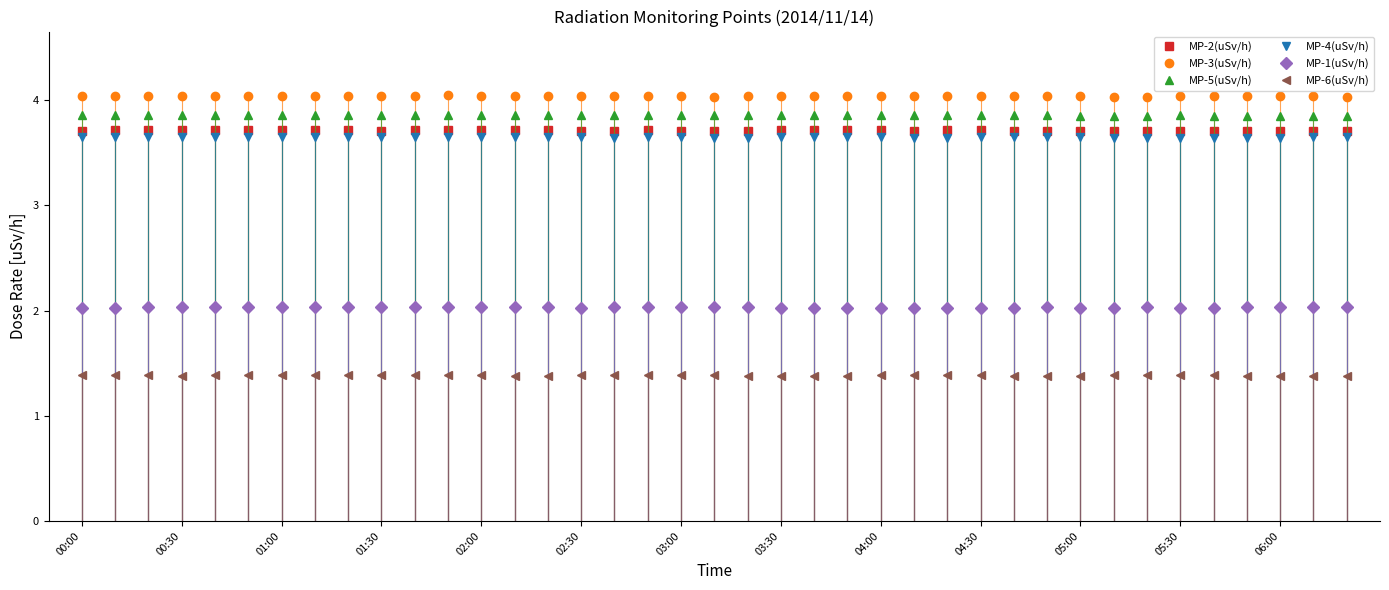

What is the maximum value for MP-6(uSv/h)?

1.4